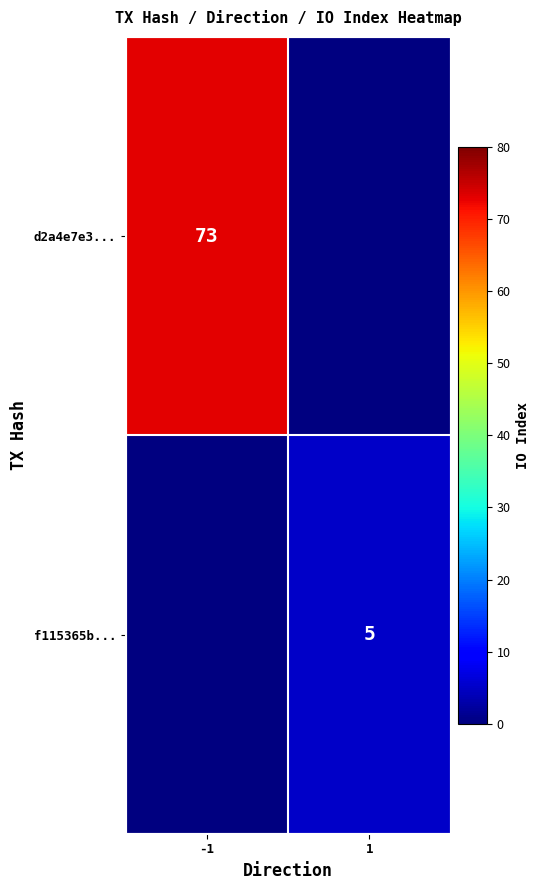

Which label corresponds to the largest value in the chart?

-1